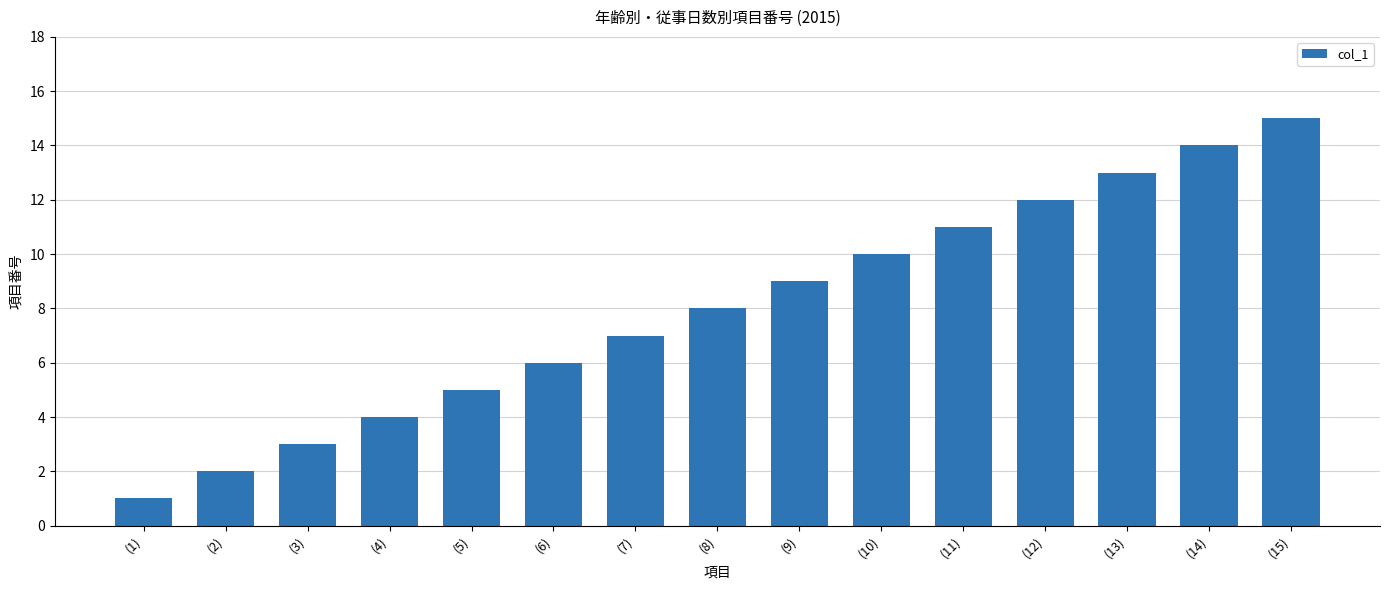

What is the change in value from (13) to (15)?

+2